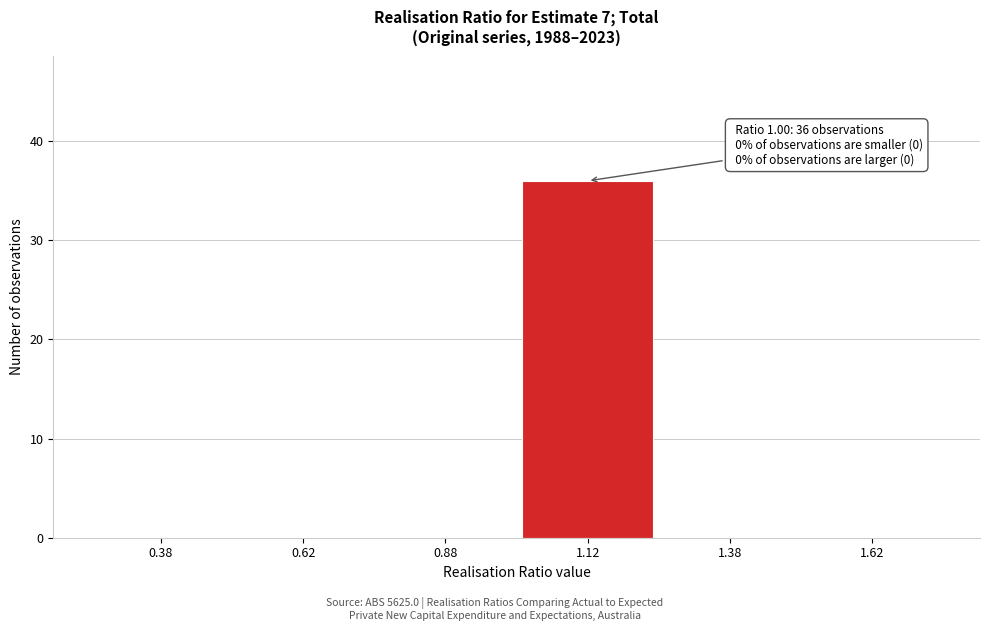

Which range on the x-axis has the tallest bar?

1.00 to 1.25